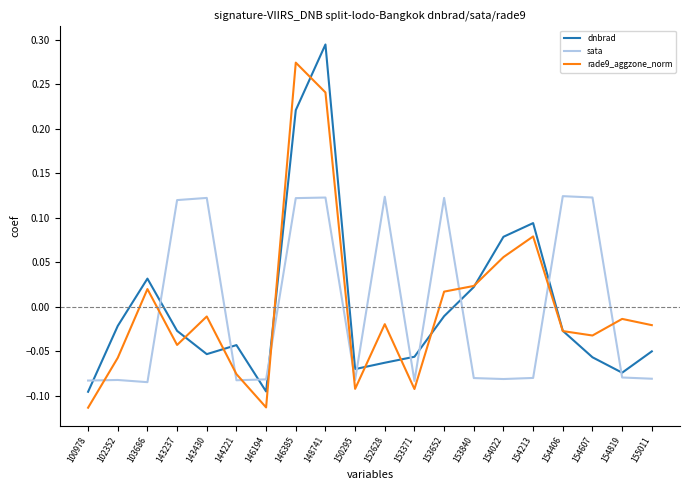

Where does the dnbrad series first go above 0?

103686